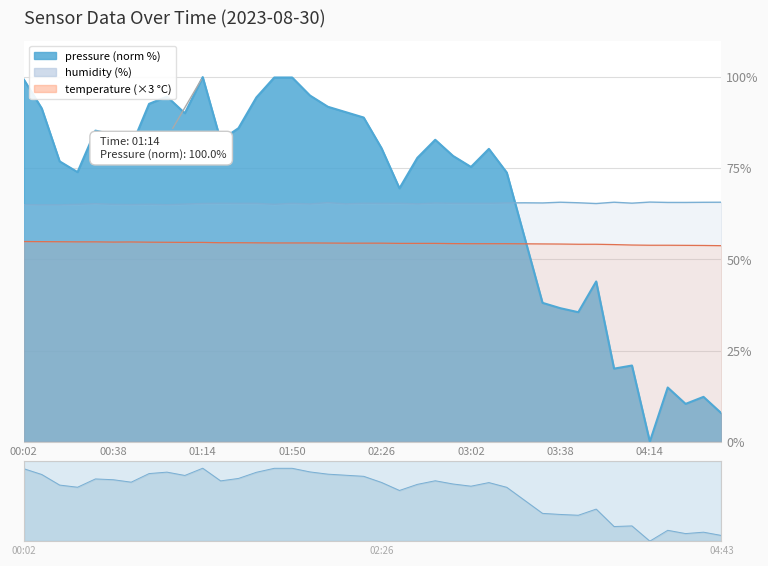

Which series has the largest total across all categories?

humidity